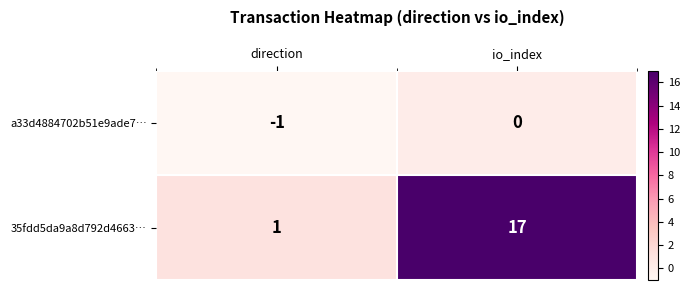

Reading left to right, extract all data points from this chart.

a33d4884702b51e9ade7…: -1	0
35fdd5da9a8d792d4663…: 1	17